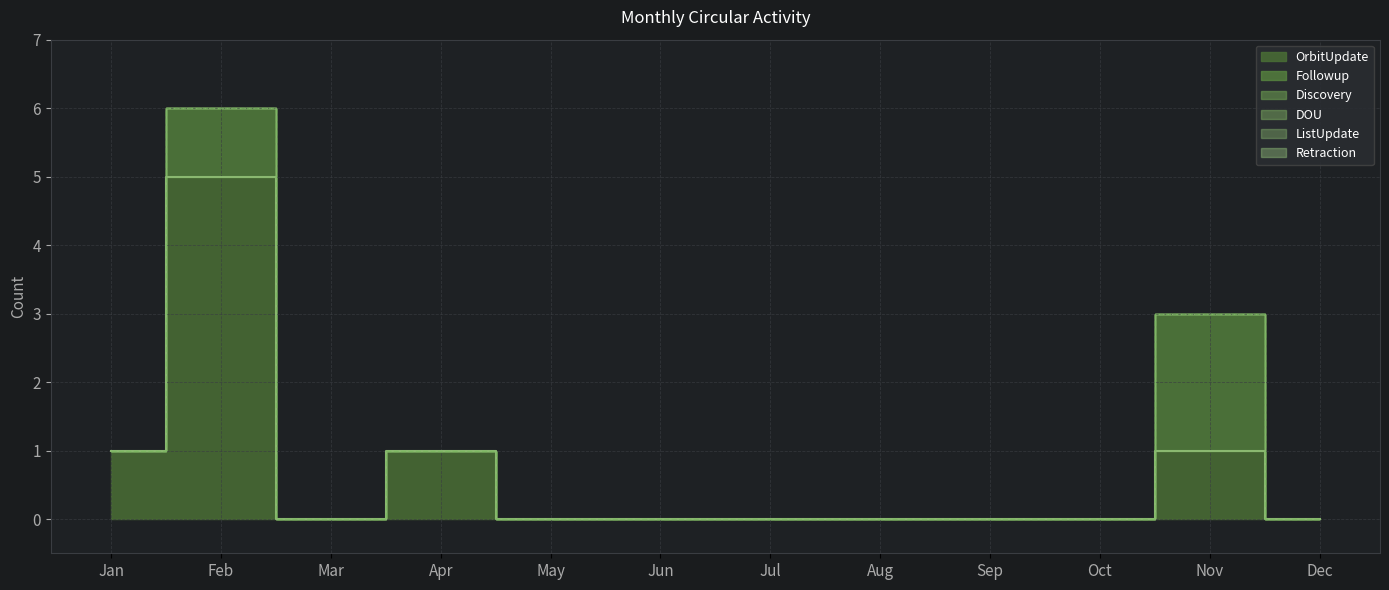

At which category is the sum across all series the highest?

Feb